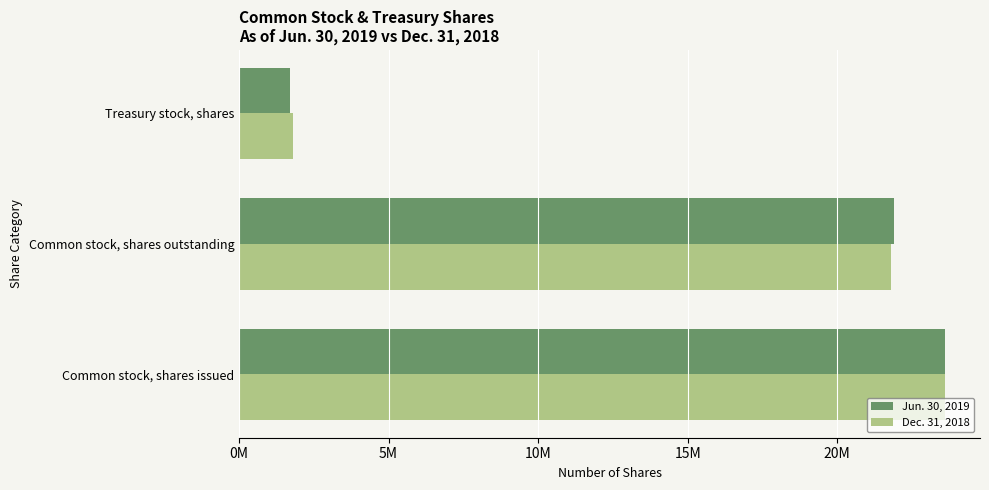

What are all the series names shown in the legend?

Jun. 30, 2019, Dec. 31, 2018